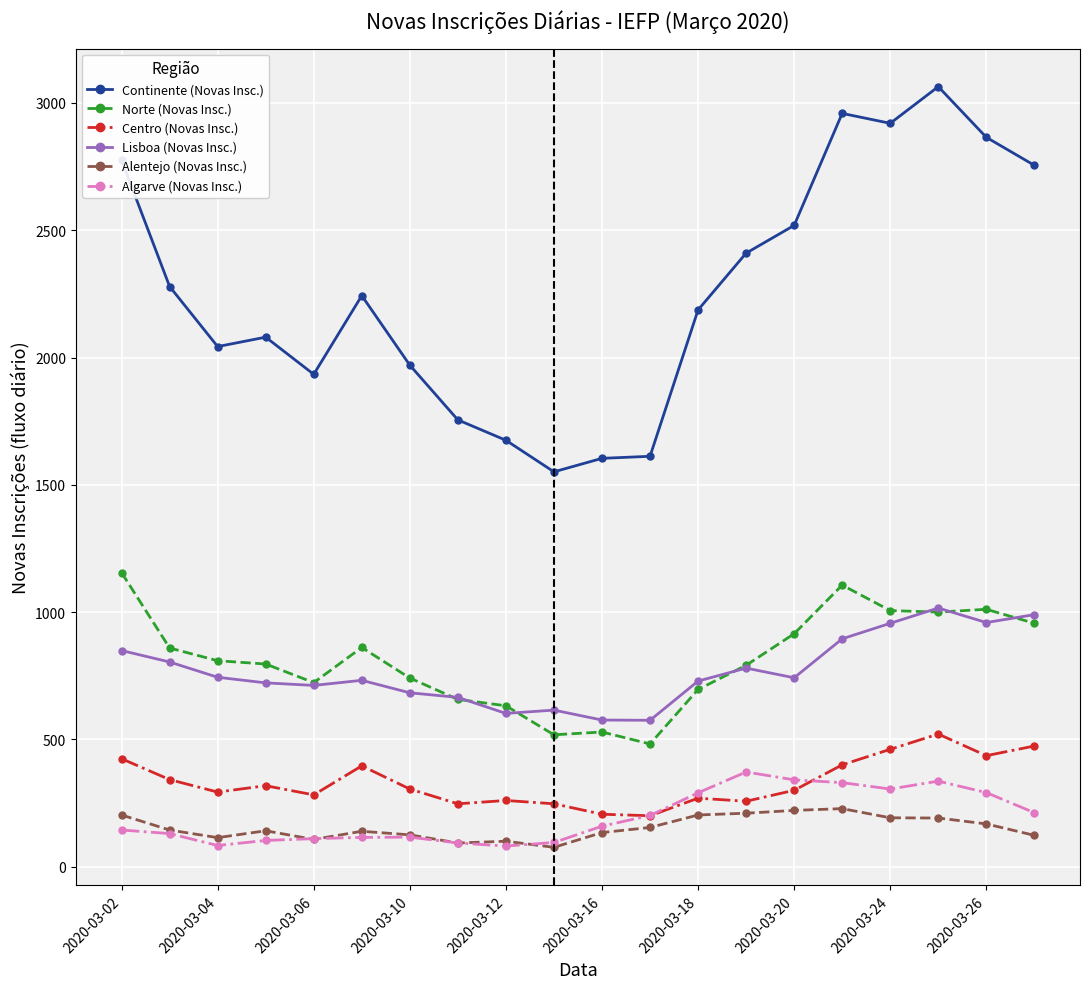

True or false: Alentejo (Novas Insc.) and Continente (Novas Insc.) intersect in this chart.

False